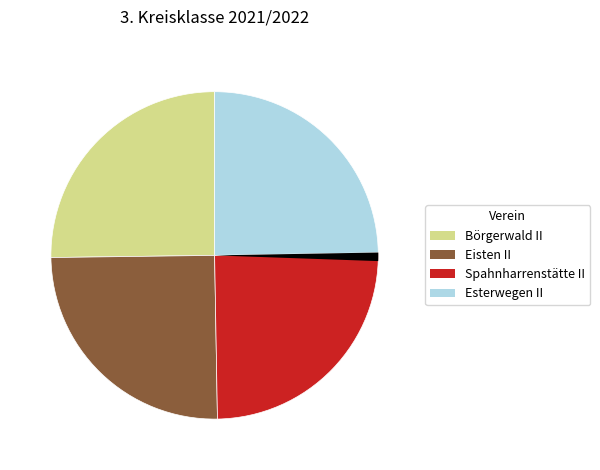

How many segments does this pie chart have?

5